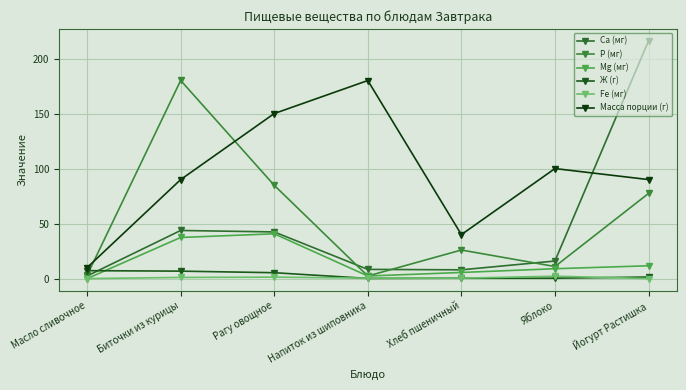

Rank the series at Хлеб пшеничный from lowest to highest value.

Ж (г), Fe (мг), Mg (мг), Ca (мг), P (мг), Масса порции (г)